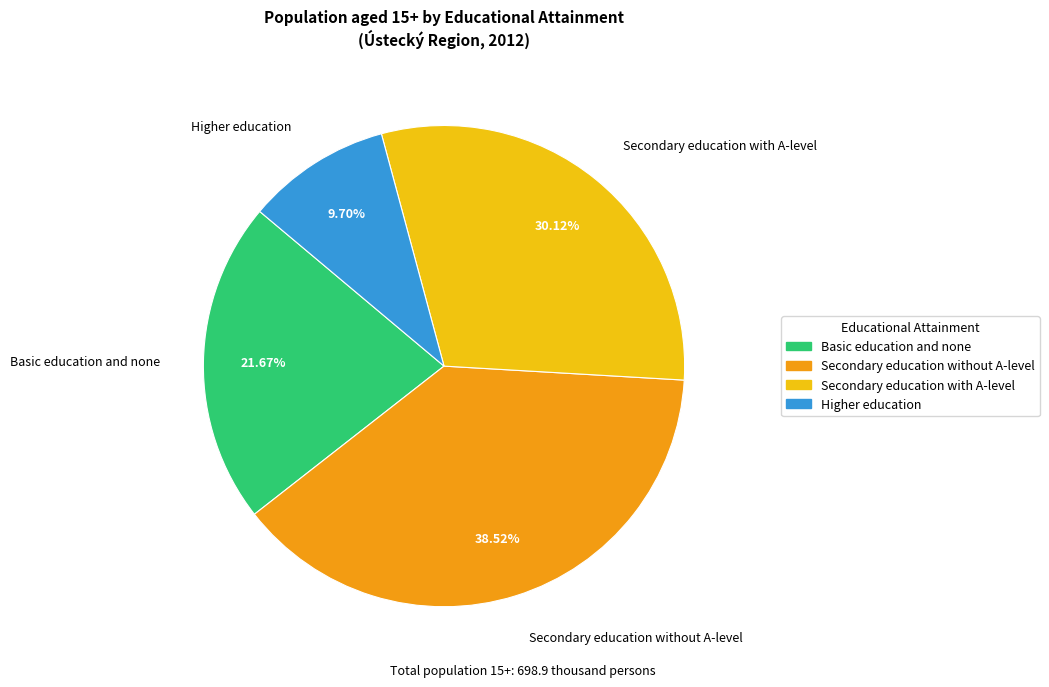

What percentage is NOT represented by Basic education and none?

78.3%